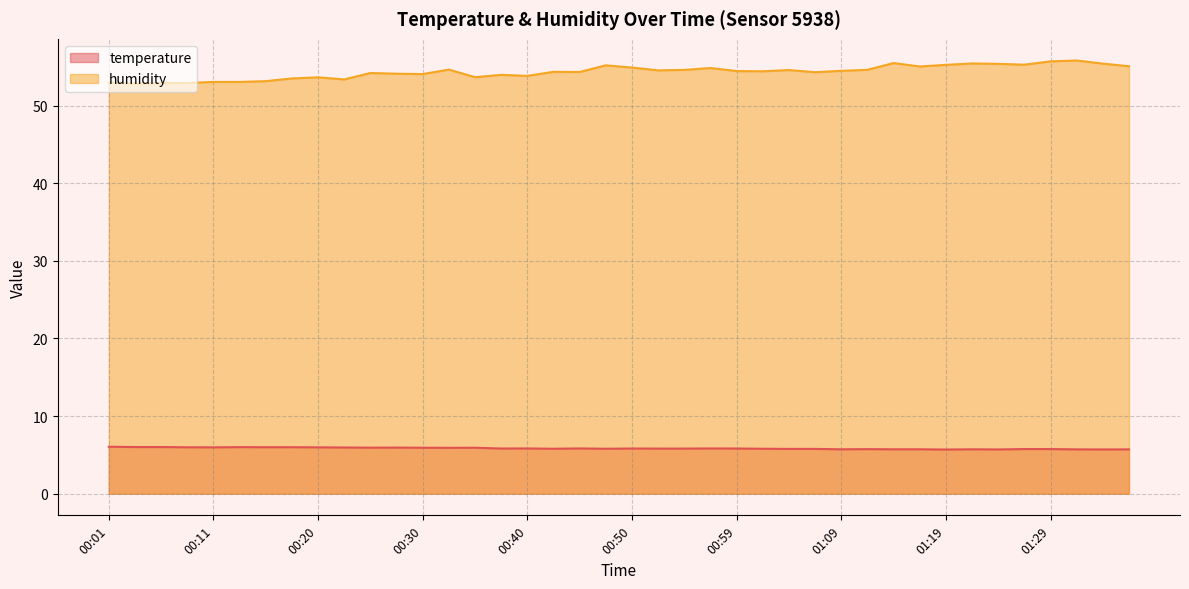

What is the difference between the second highest and minimum values in the temperature series?

0.3